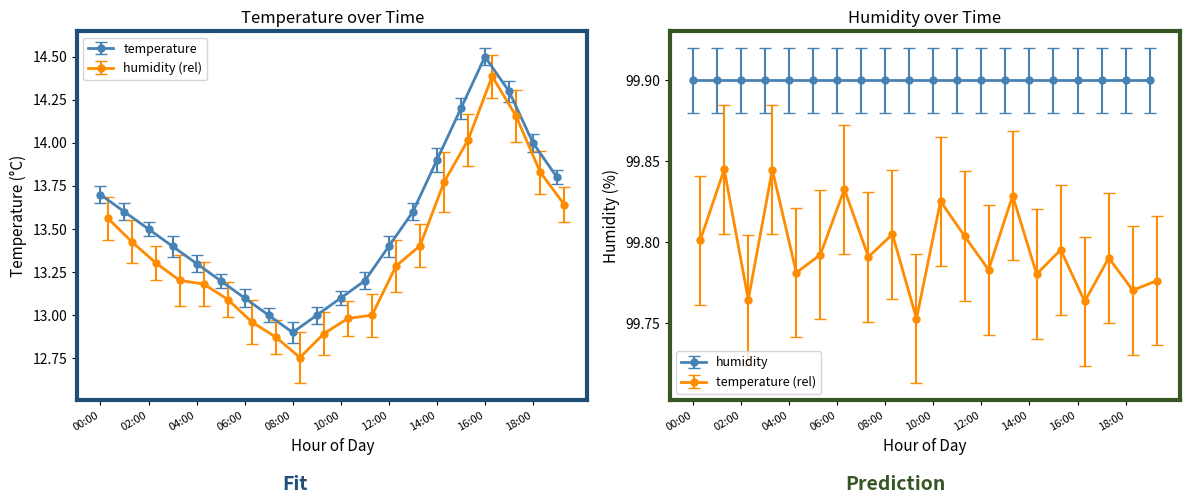

What is the label of the 7th point from the right?

13:00